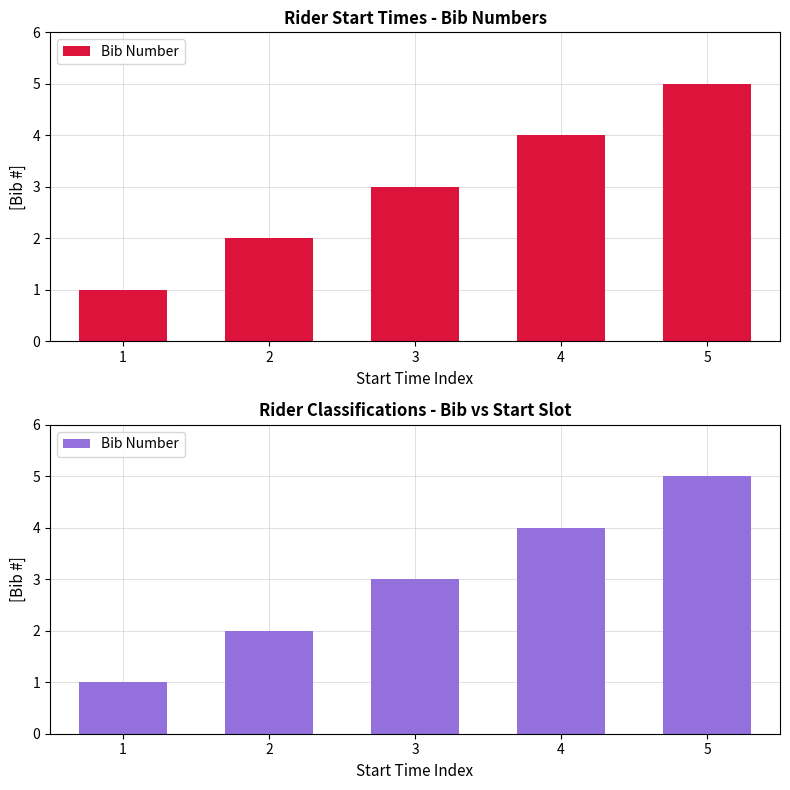

Reading left to right, what are all the values shown in this chart?

1=1	2=2	3=3	4=4	5=5